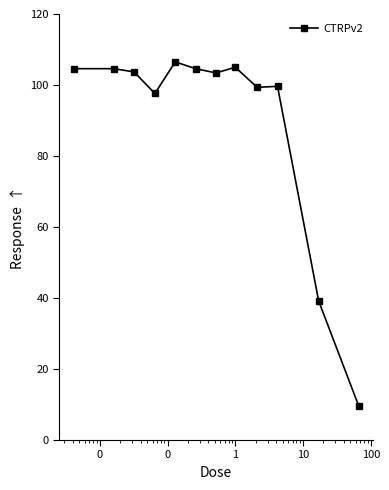

What is the maximum value shown in the chart?

106.5